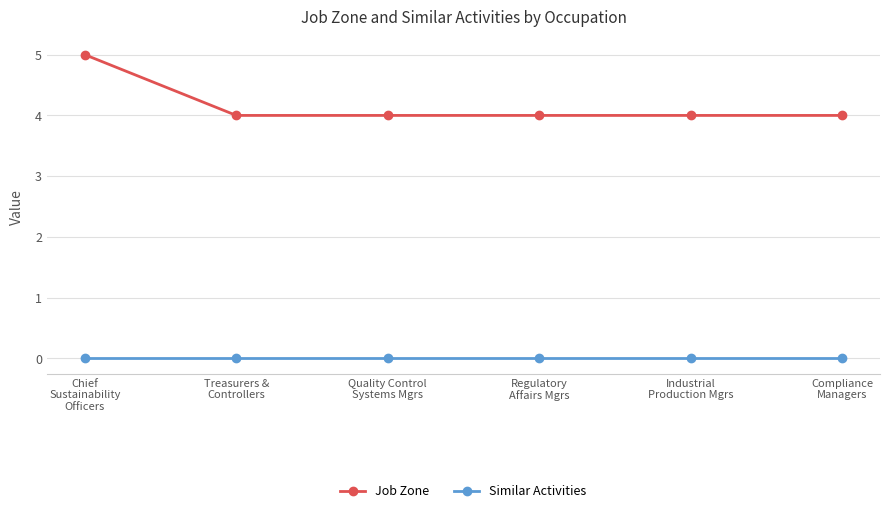

What is the total value across all series at Chief
Sustainability
Officers?

5